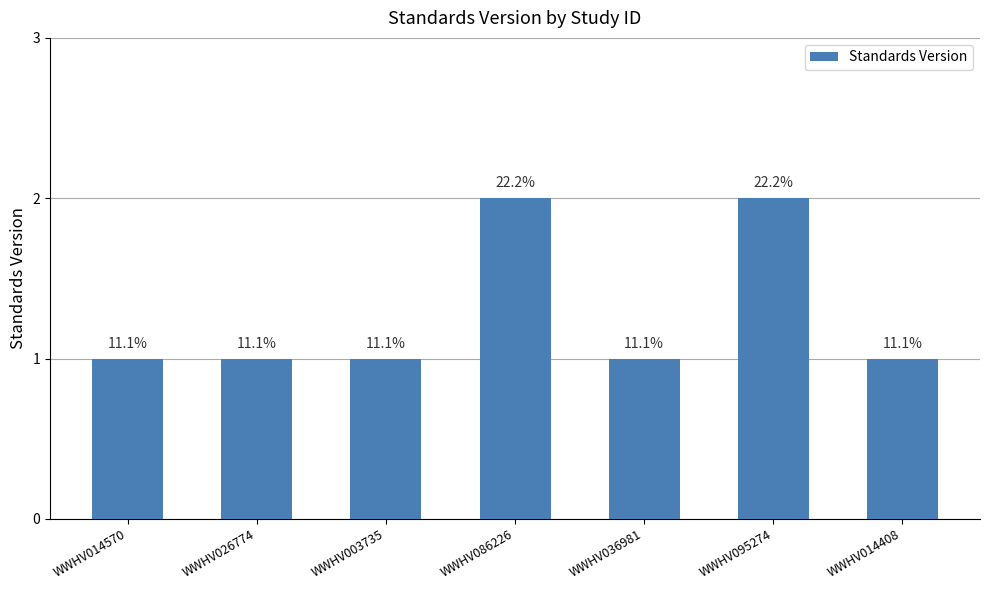

Are the bars horizontal?

No